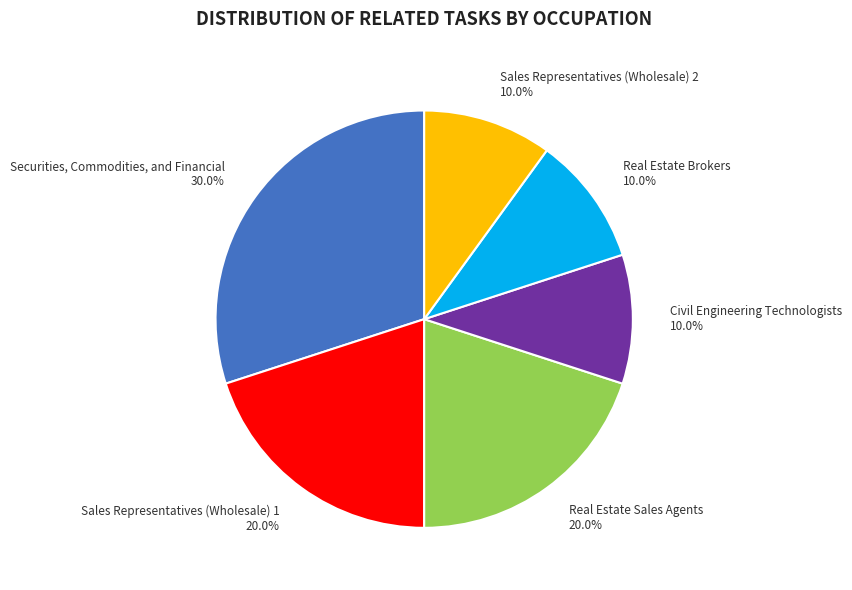

Approximately how many times larger is the value at Real Estate Brokers compared to Civil Engineering Technologists?

1.0